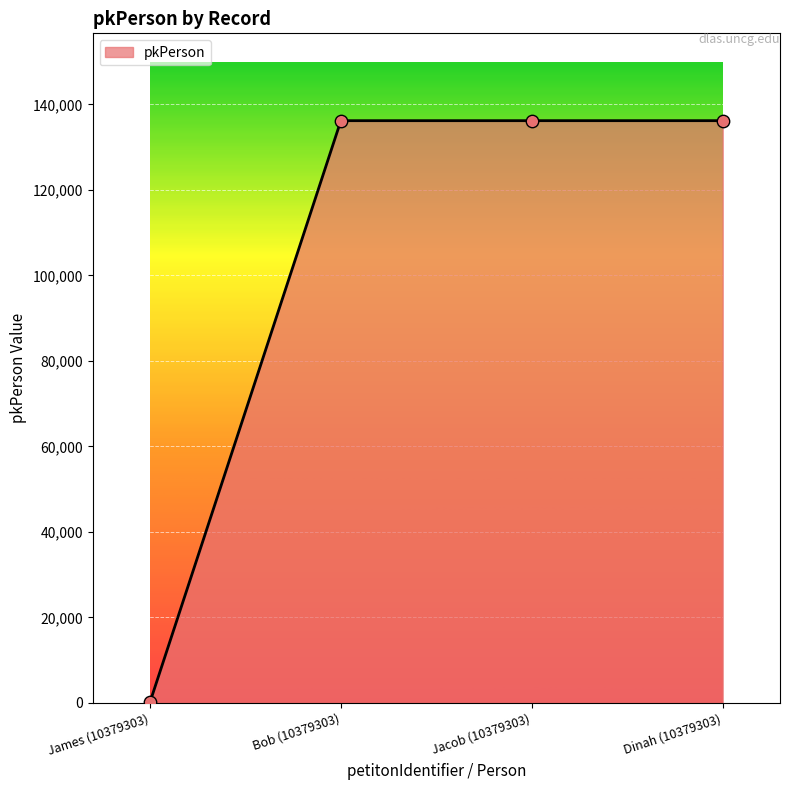

What is the change in value from Jacob (10379303) to Dinah (10379303)?

+1